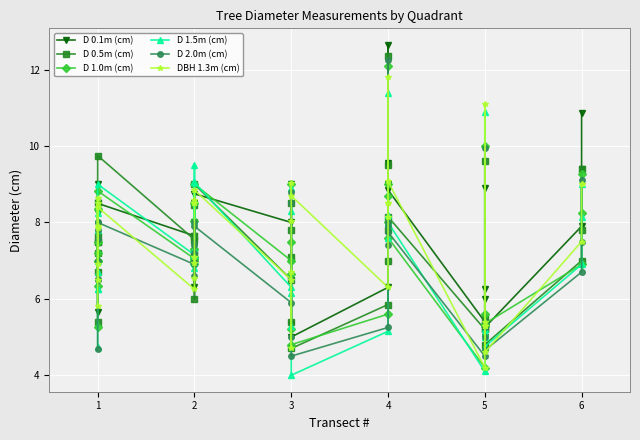

How many distinct data groups are displayed?

6